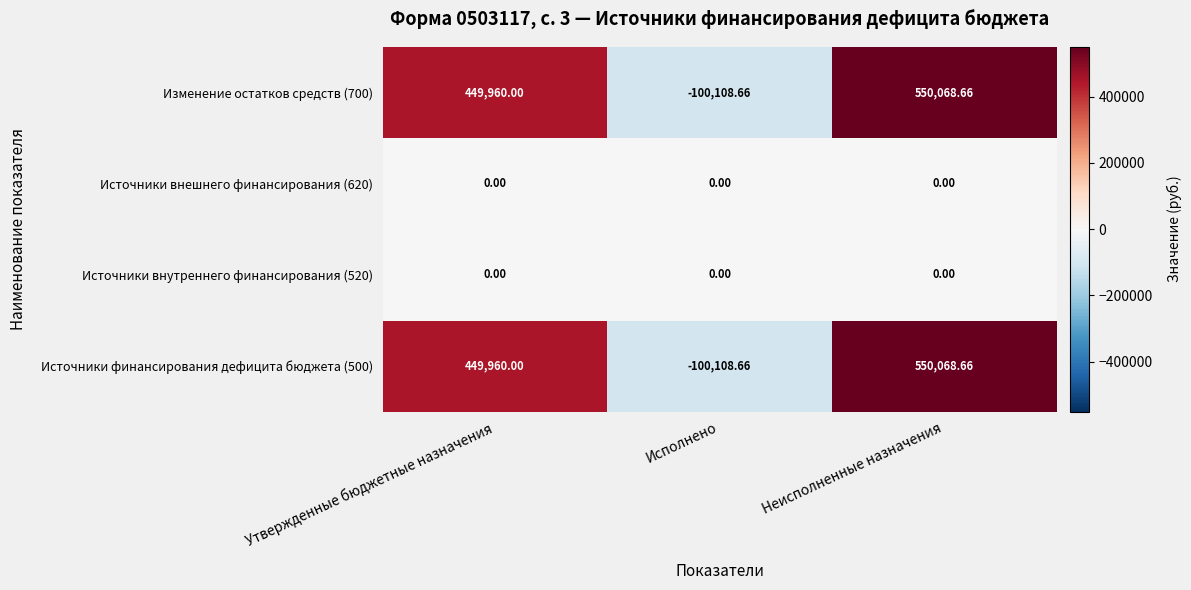

What is the total value across all series at Исполнено?

-200217.3